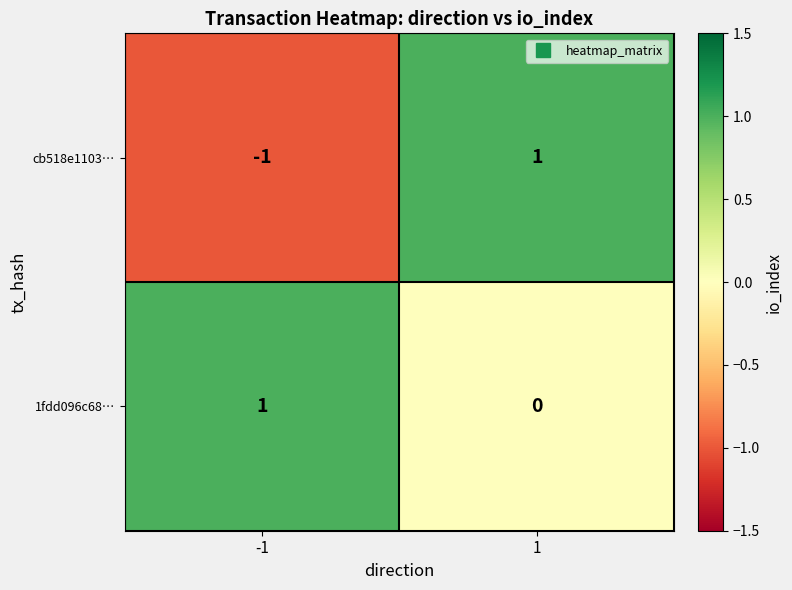

Rank the series by their average value, from lowest to highest.

cb518e1103…, 1fdd096c68…